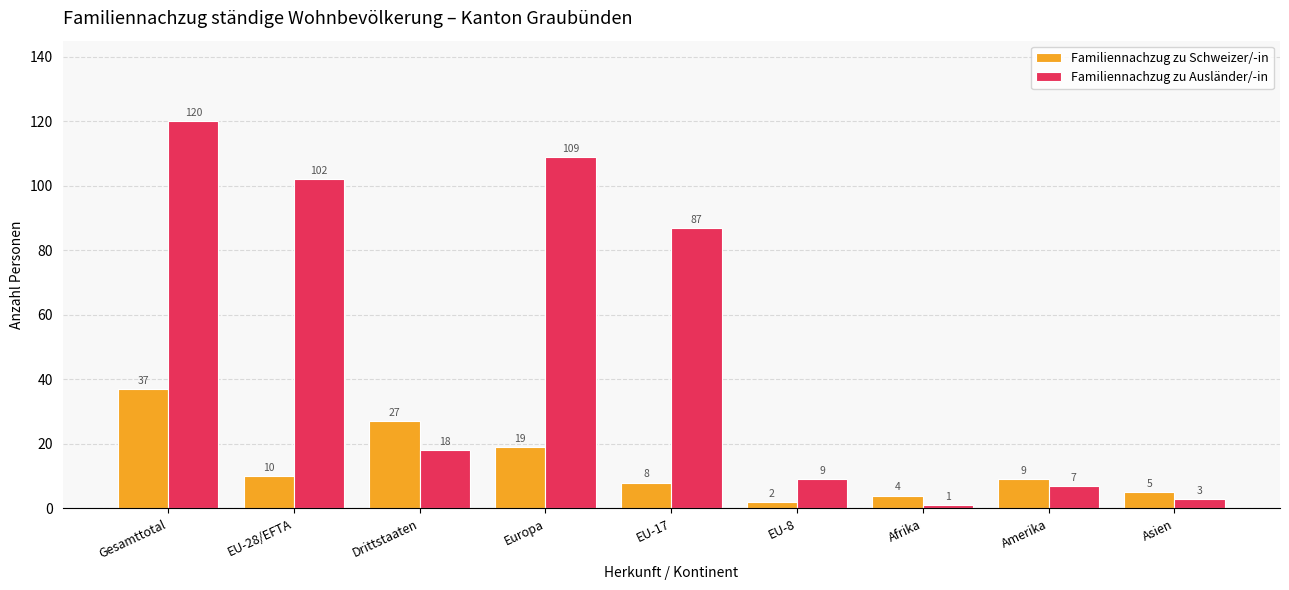

What is the sum of the Familiennachzug zu Ausländer/-in values at Afrika and Asien?

4